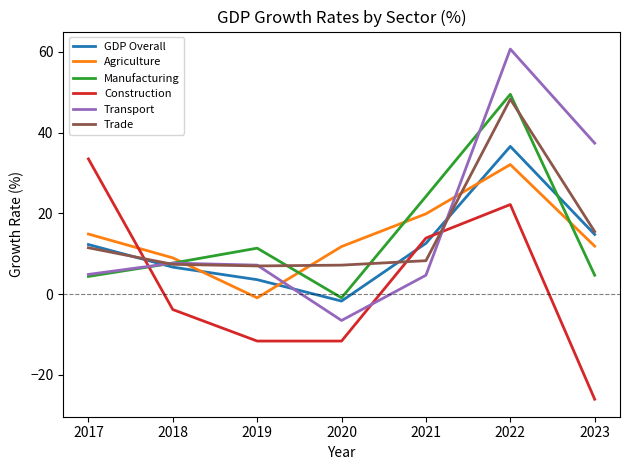

What is the difference between the Transport values at 2020 and 2017?

11.4